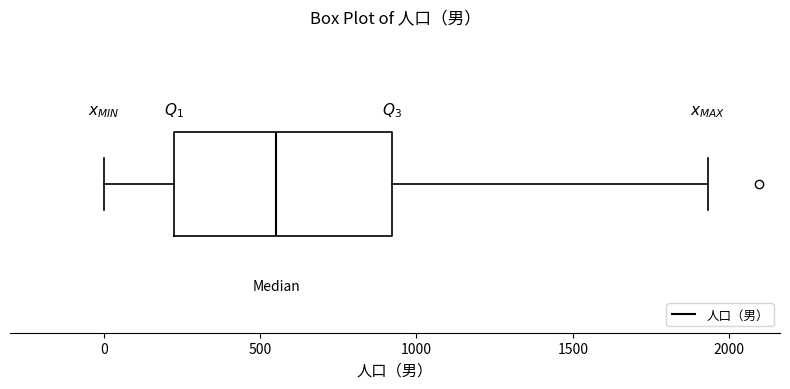

Read this box plot against the x-axis: the position of the median line, the range covered by the box, and the ends of both whiskers. The values are not printed on the chart, so give them approximately, as read against the axis.

median 550, box 200 to 900, whiskers 0 to 1950